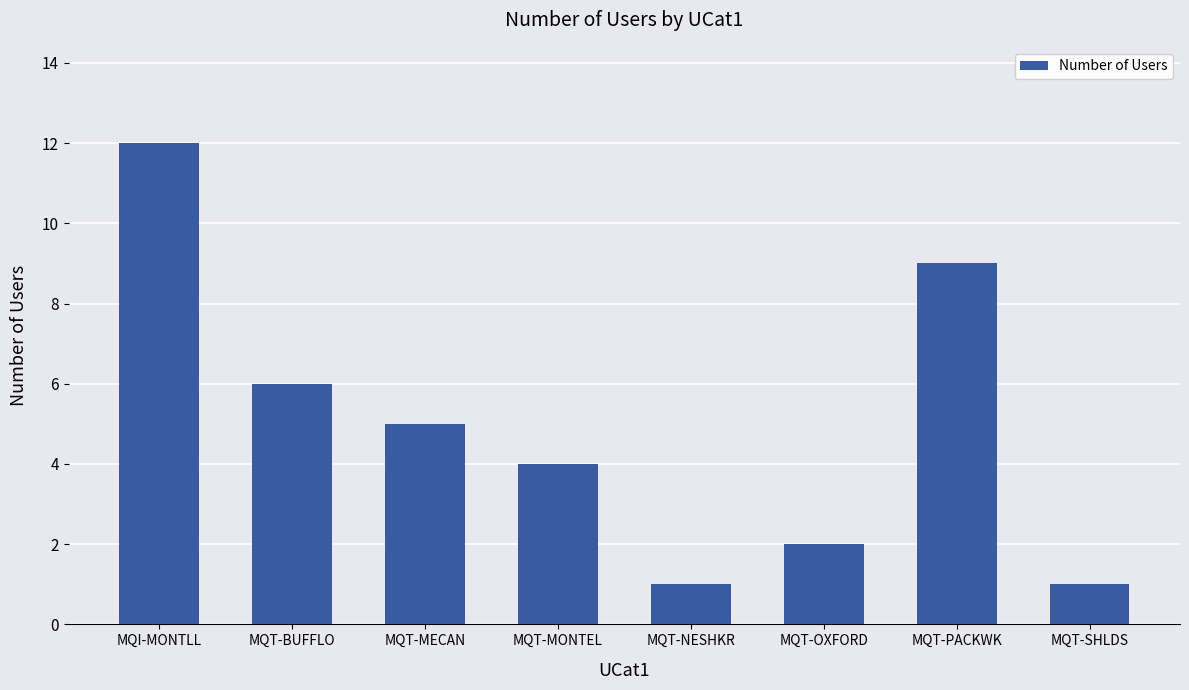

Approximately how many times larger is the value at MQT-BUFFLO compared to MQT-SHLDS?

6.0